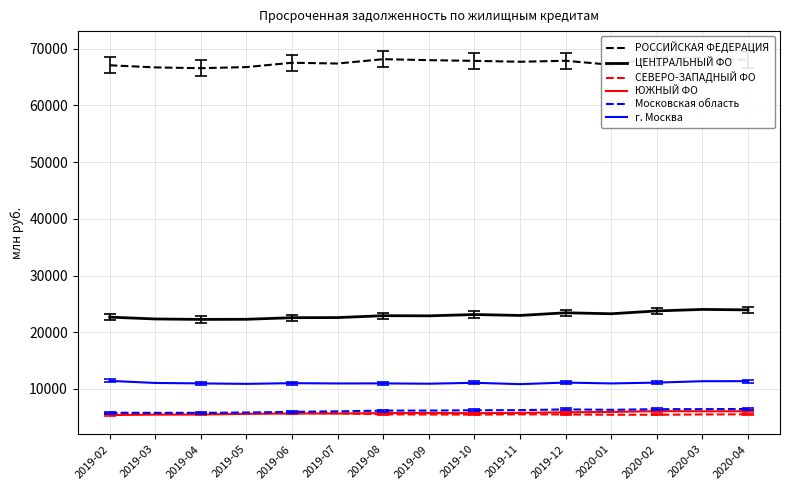

True or false: Московская область and РОССИЙСКАЯ ФЕДЕРАЦИЯ cross at least once.

False